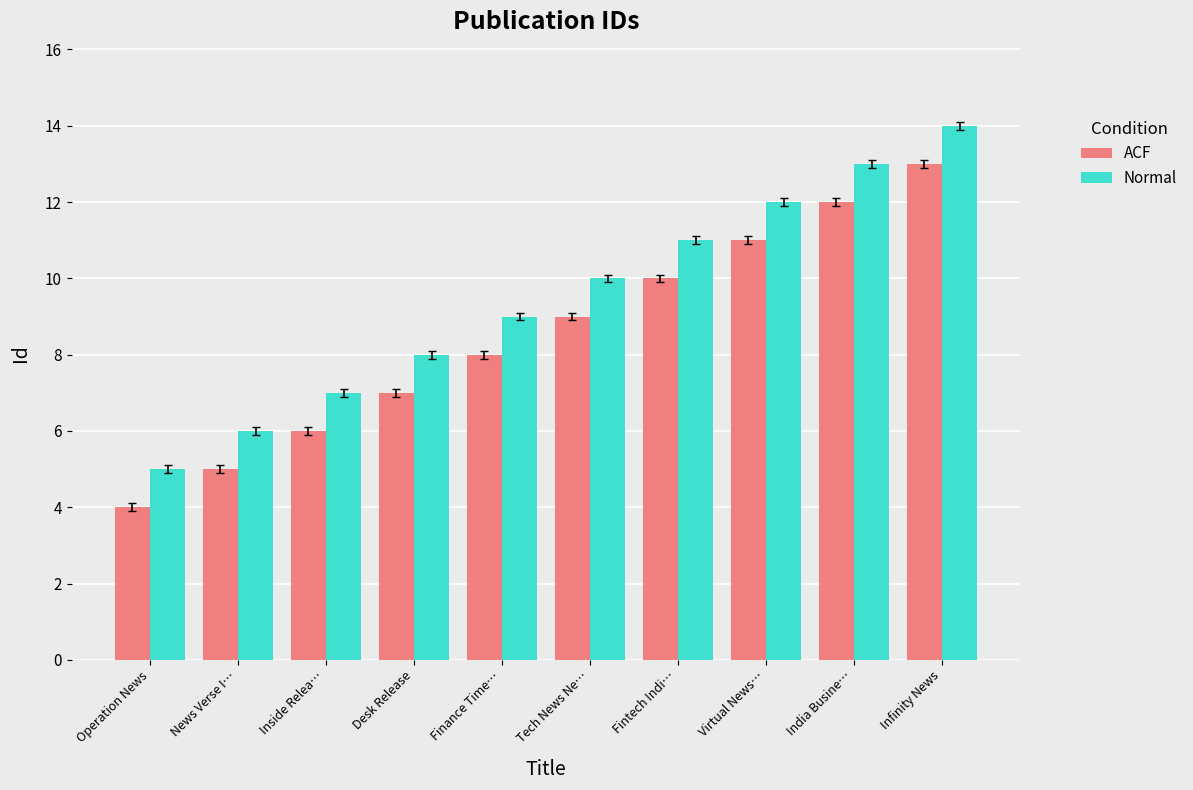

List the series in order of their peak value, highest first.

Normal, ACF